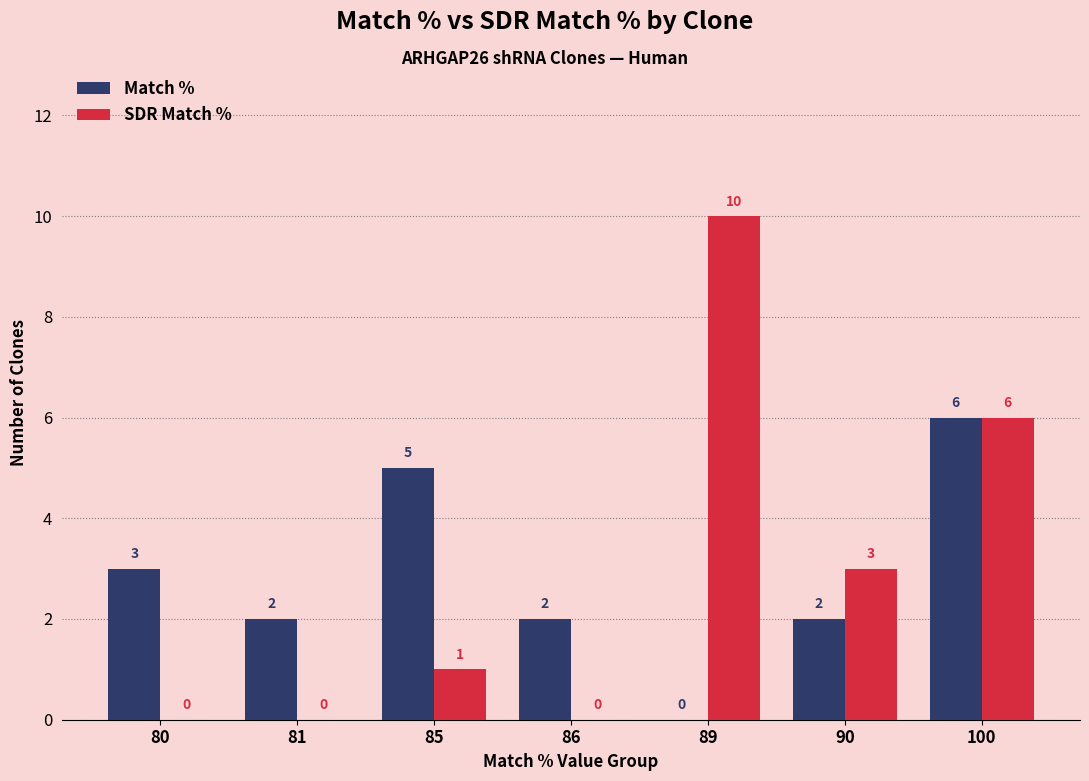

Where is SDR Match % nearest to the value 5?

100